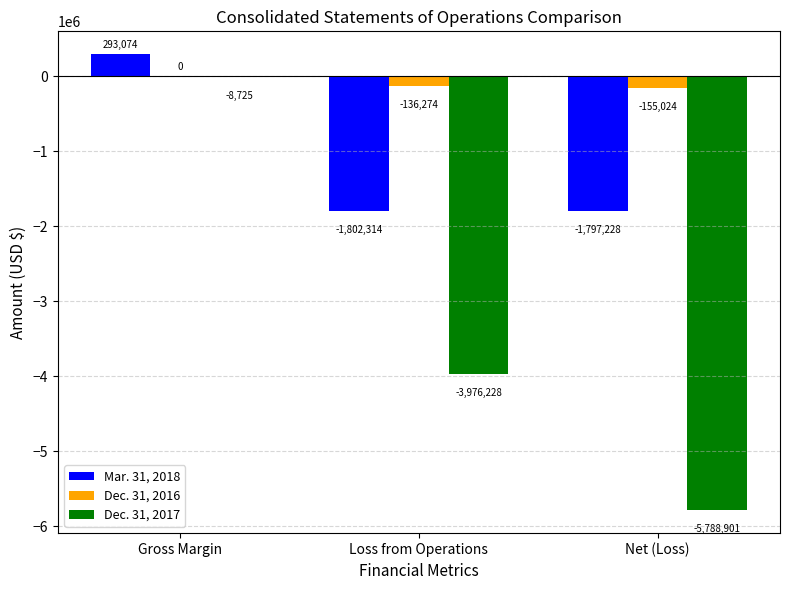

What are all the series names shown in the legend?

Mar. 31, 2018, Dec. 31, 2016, Dec. 31, 2017